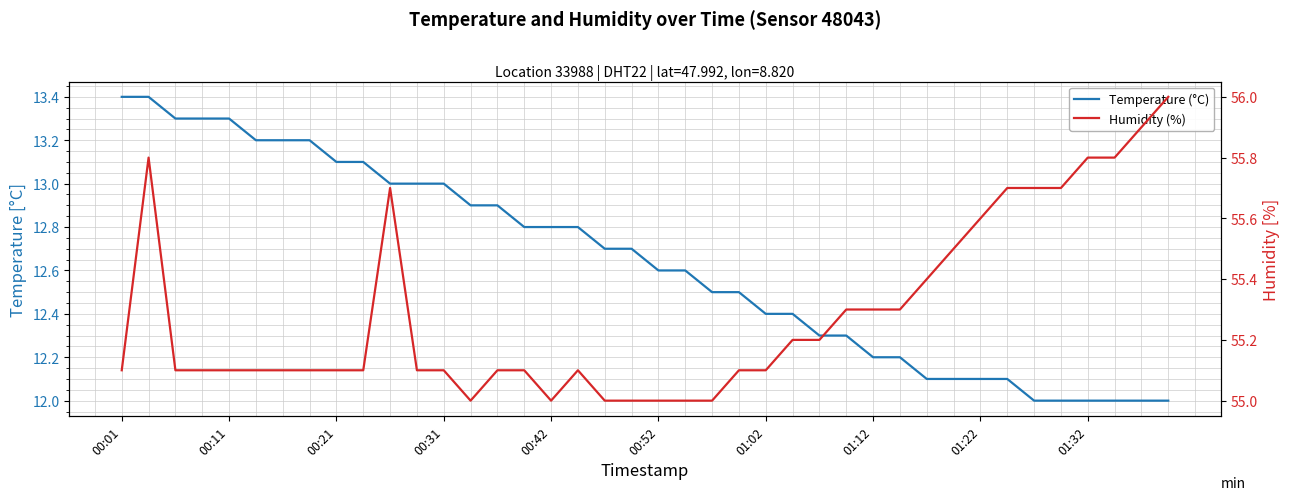

What is the highest value of the Temperature (°C) series?

13.4